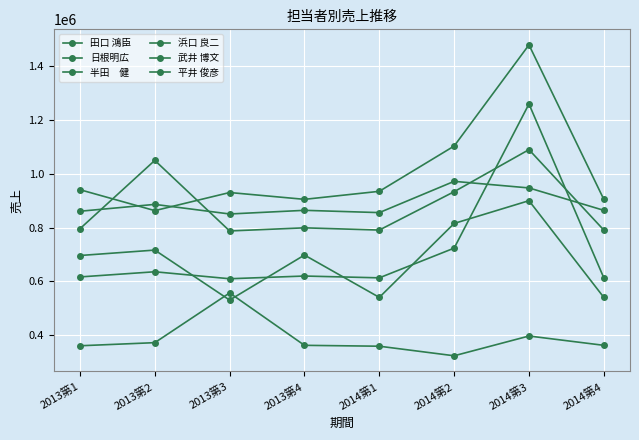

Reading left to right, extract all data points from this chart.

田口 鴻臣: 360026	371586	556783	361677	358374	322753	396359	361677
日根明広: 941103	863259	930663	905272	935137	1103671	1480444	905272
半田　健: 860964	886487	850755	864367	855860	972292	947741	864367
浜口 良二: 795858	1050315	787550	799181	790873	933762	1090327	790873
武井 博文: 696143	716321	530159	697824	540162	815530	900270	540162
平井 俊彦: 616346	635592	609610	619714	612978	723641	1260378	612978